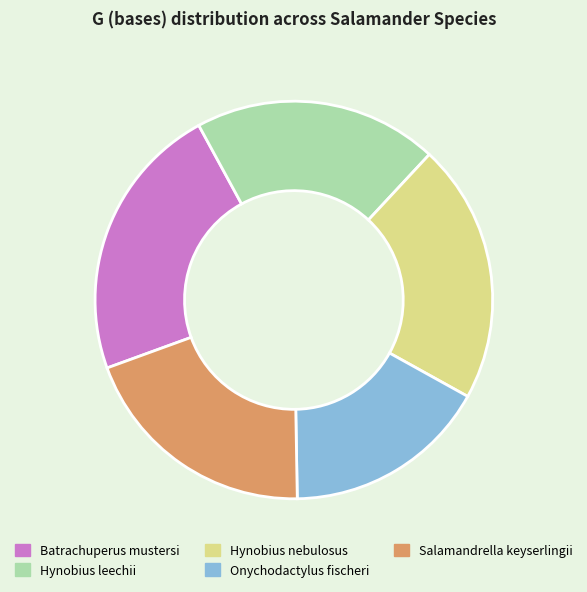

Do Onychodactylus fischeri and Hynobius nebulosus together represent more than half of the pie?

No